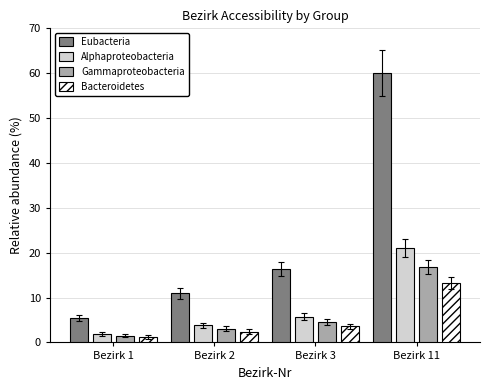

True or false: Eubacteria has a value of 10.9 at Bezirk 2.

True